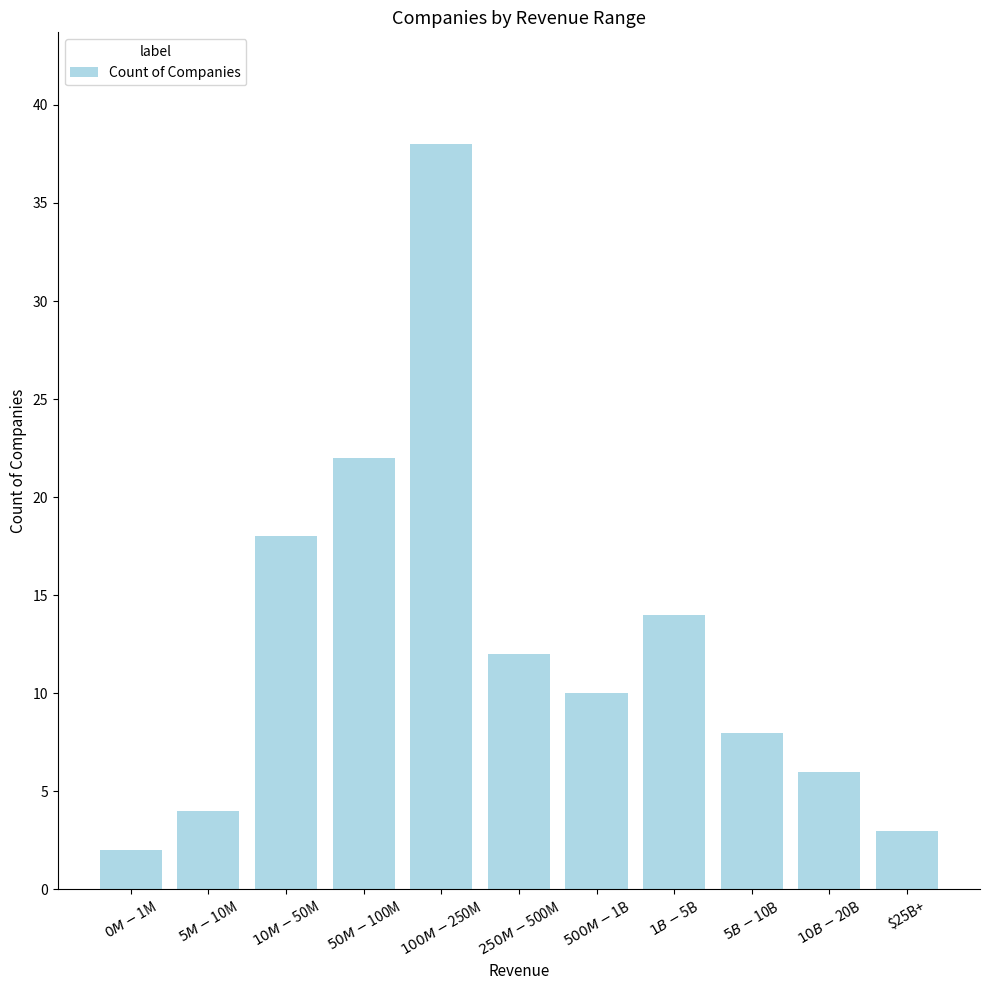

Approximately how many times larger is the value at $100M-$250M compared to $1B-$5B?

2.7